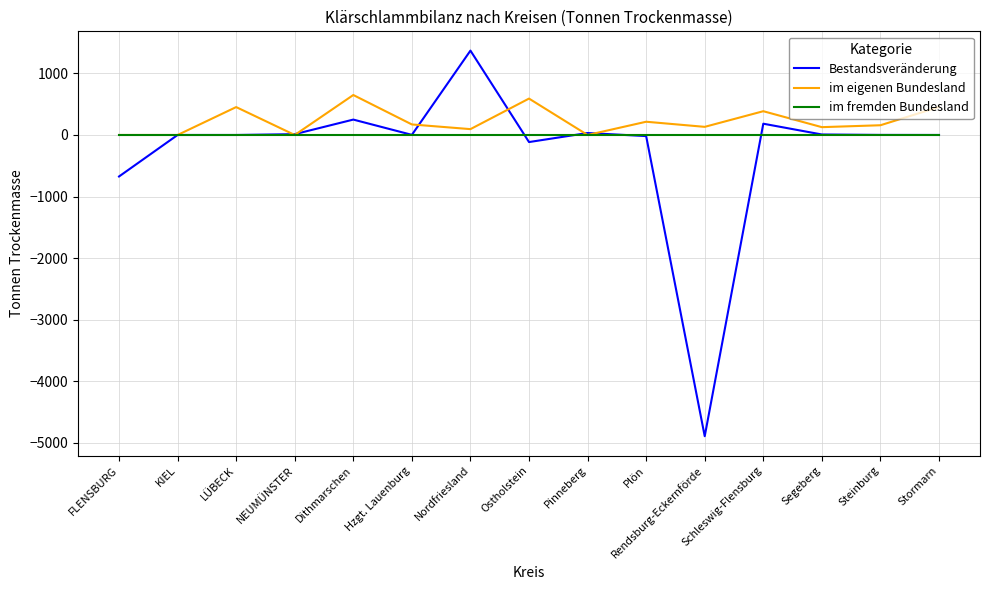

Rank the series by their maximum value, from lowest to highest.

im fremden Bundesland, im eigenen Bundesland, Bestandsveränderung